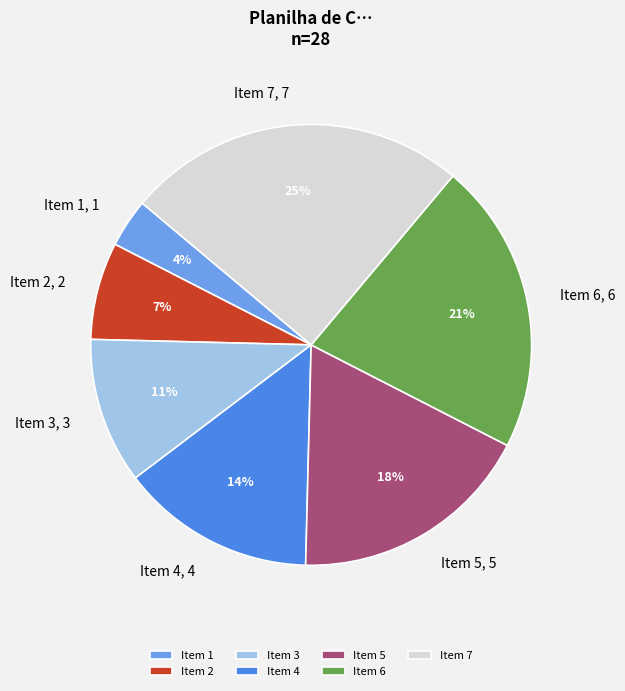

True or false: Item 4 accounts for 5% of the total.

False